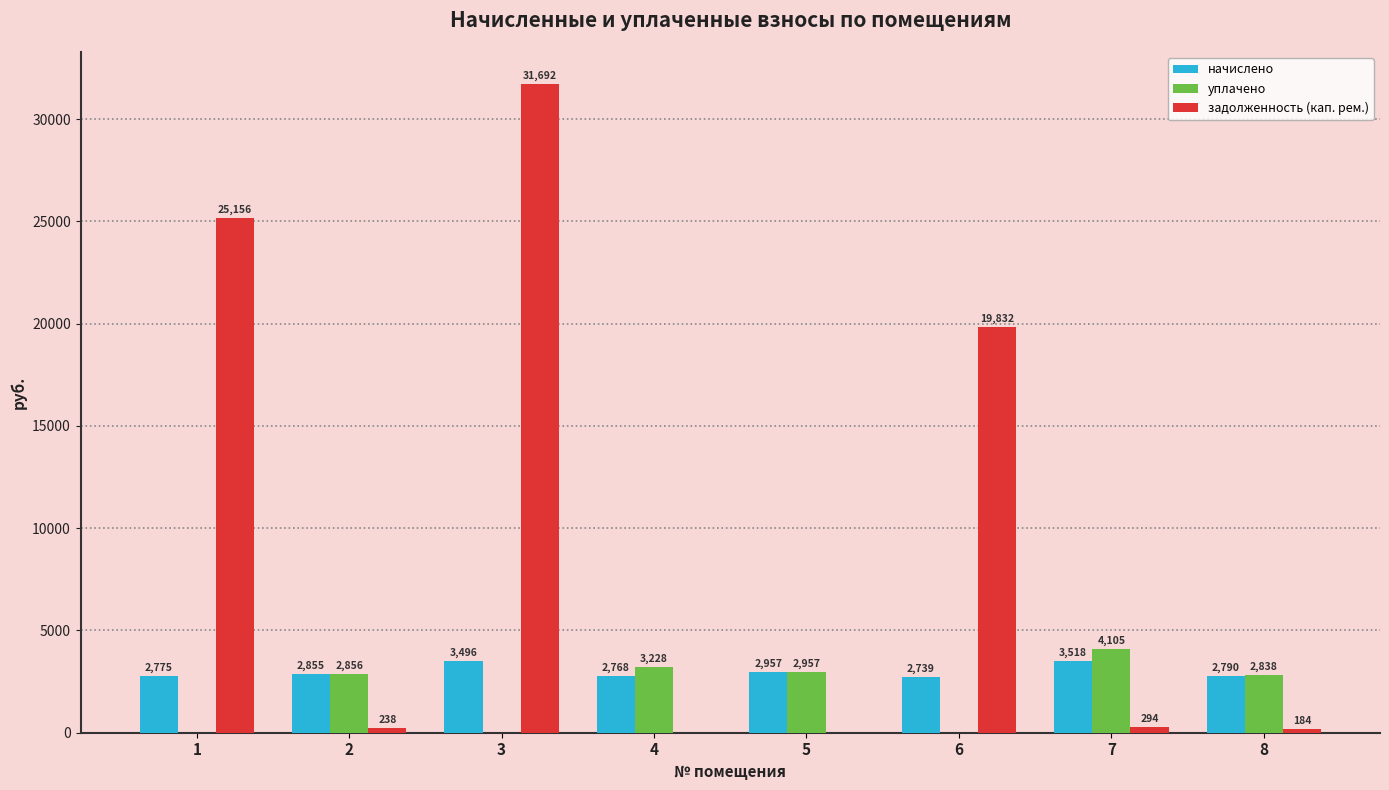

Count the number of categories in the chart.

8